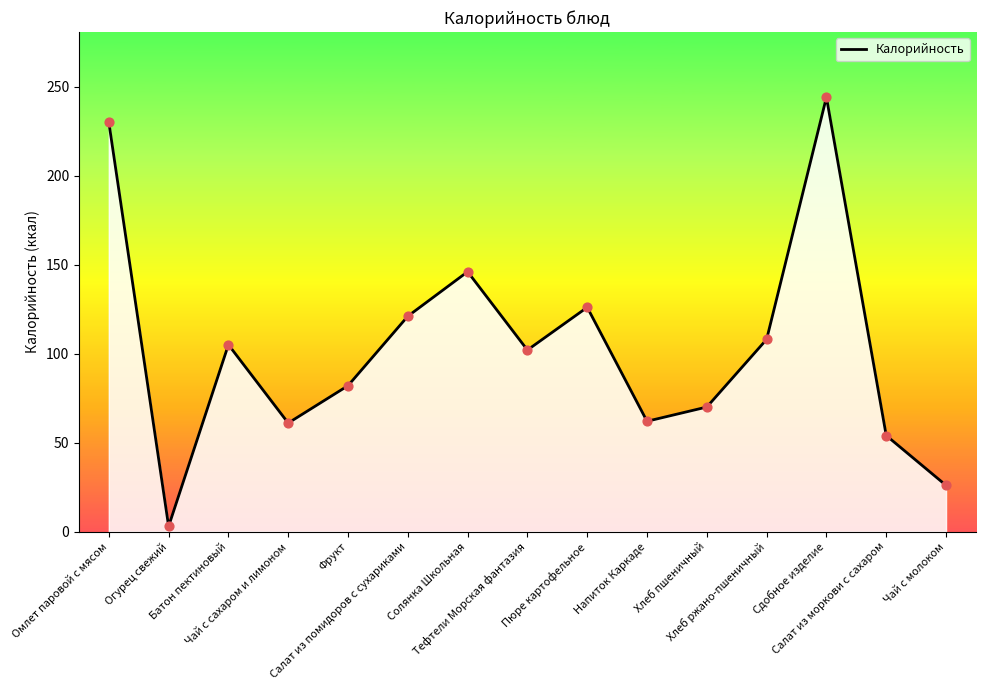

Approximately how many times larger is the value at Фрукт compared to Чай с сахаром и лимоном?

1.3